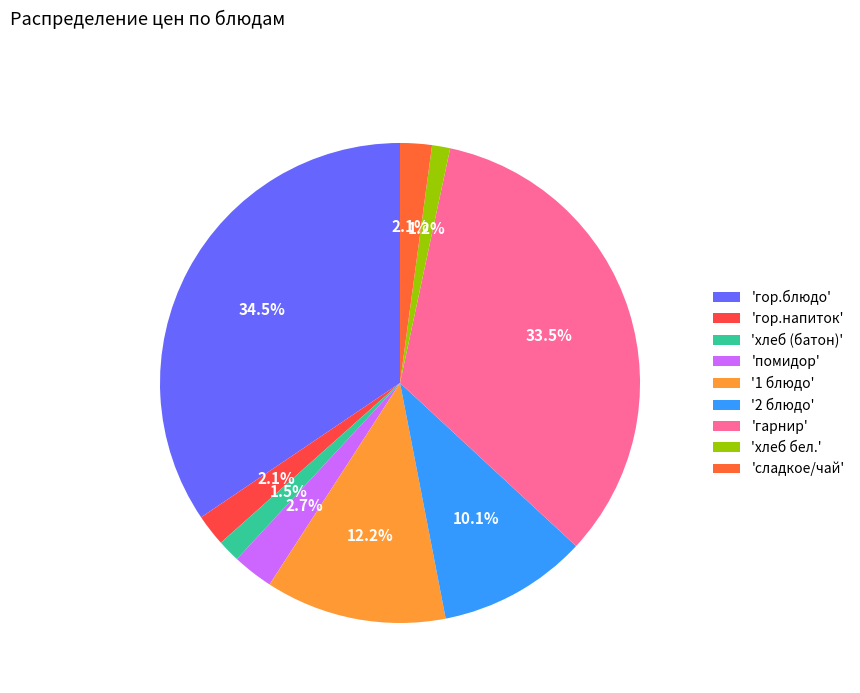

How many segments does this pie chart have?

9